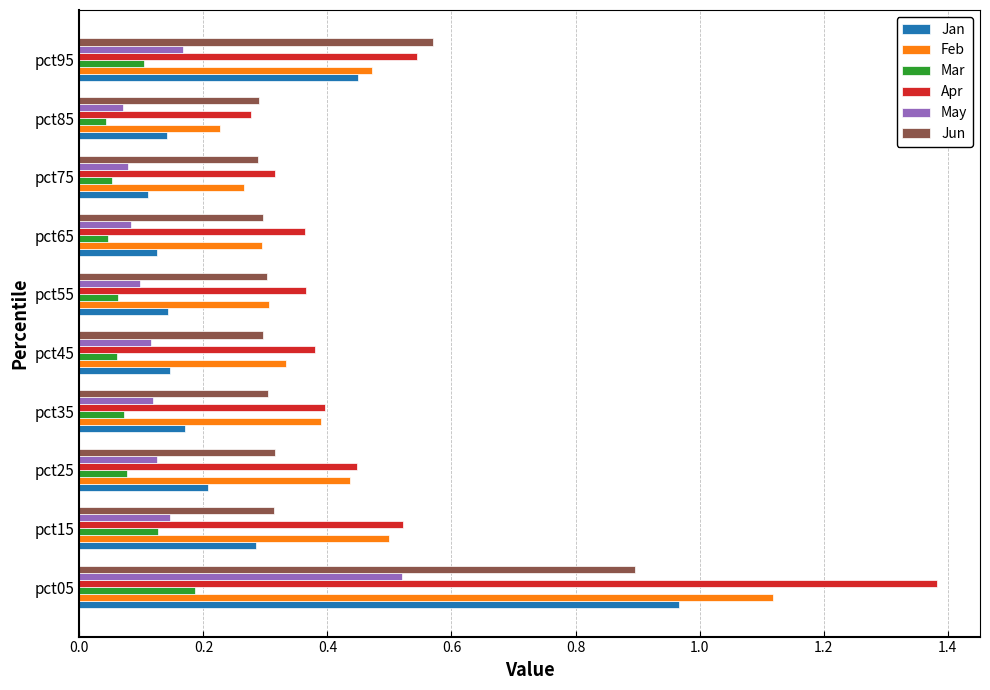

Which category has the lowest value in the Feb series?

pct85